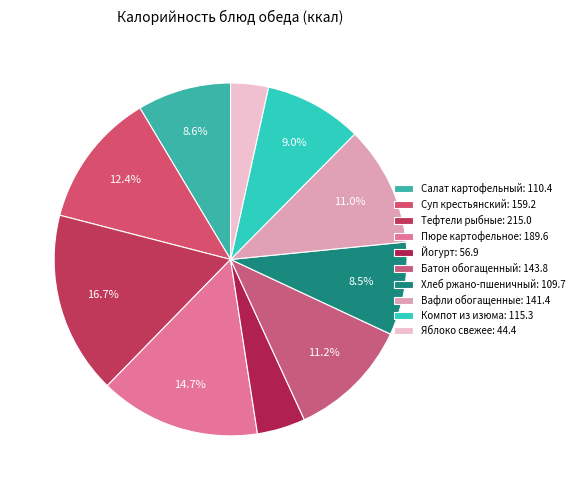

Combined, do Вафли обогащенные and Компот из изюма account for over 50%?

No